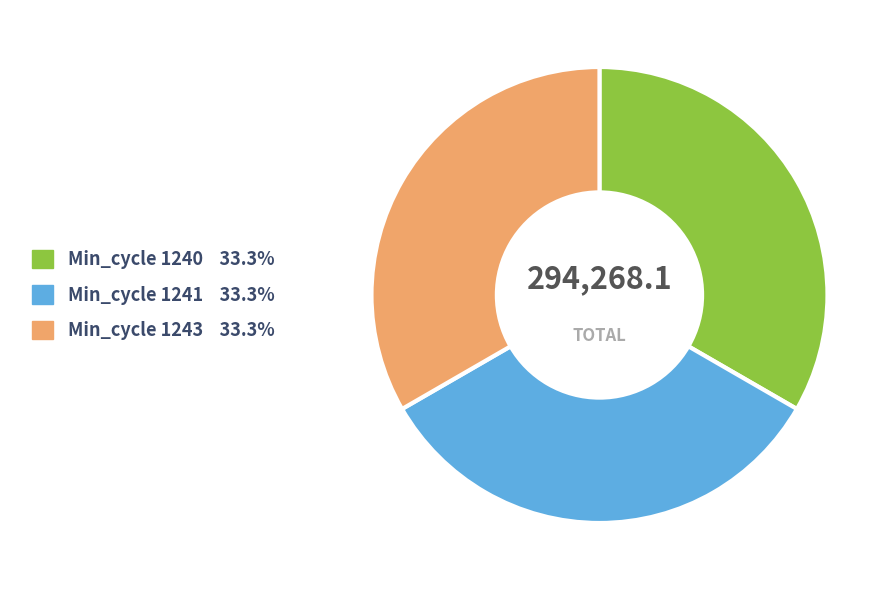

Is there a majority slice in this chart?

No